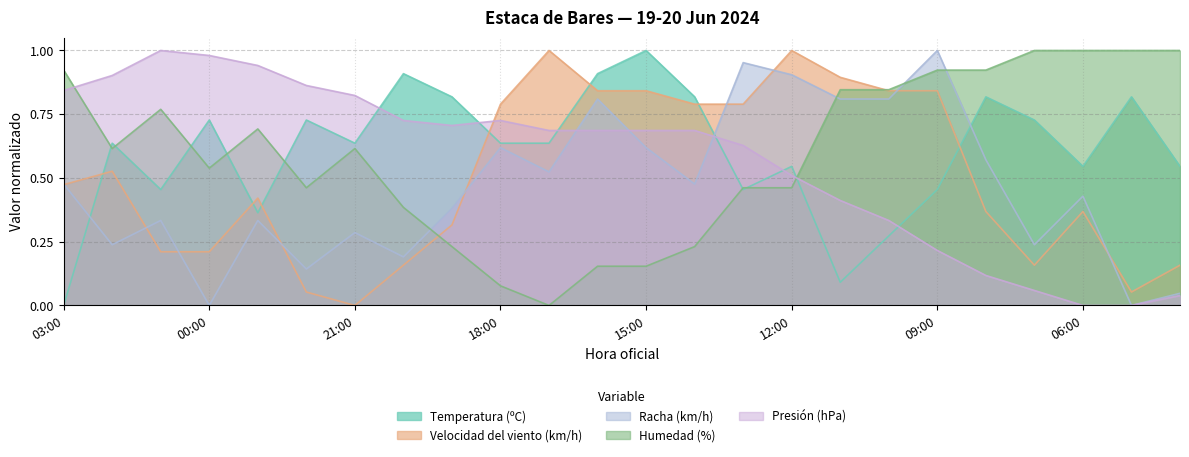

How many interior local valleys does the Humedad (%) series have?

4